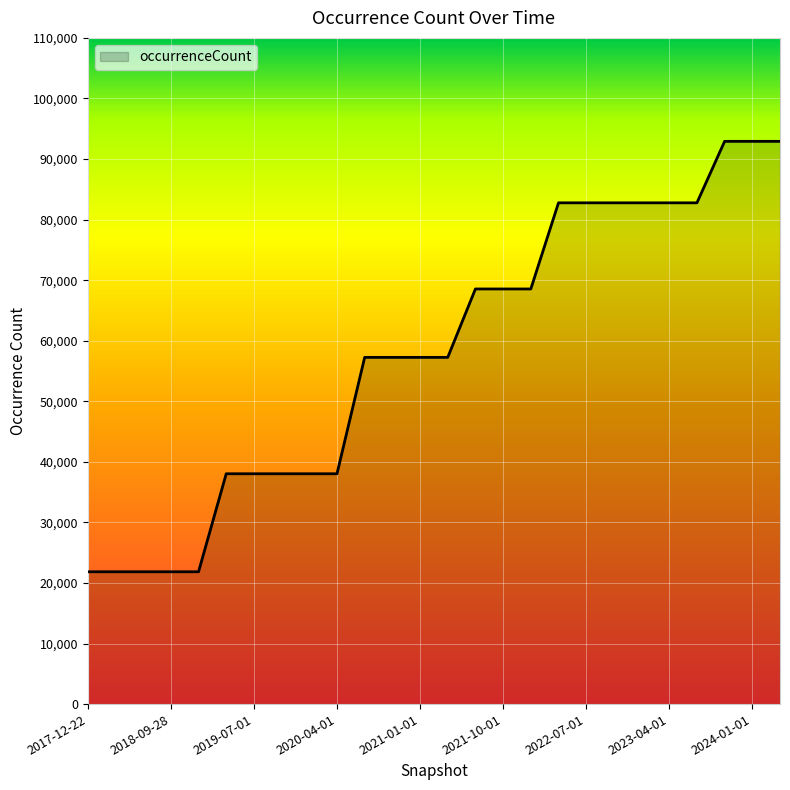

What is the difference between the maximum and minimum values?

71071